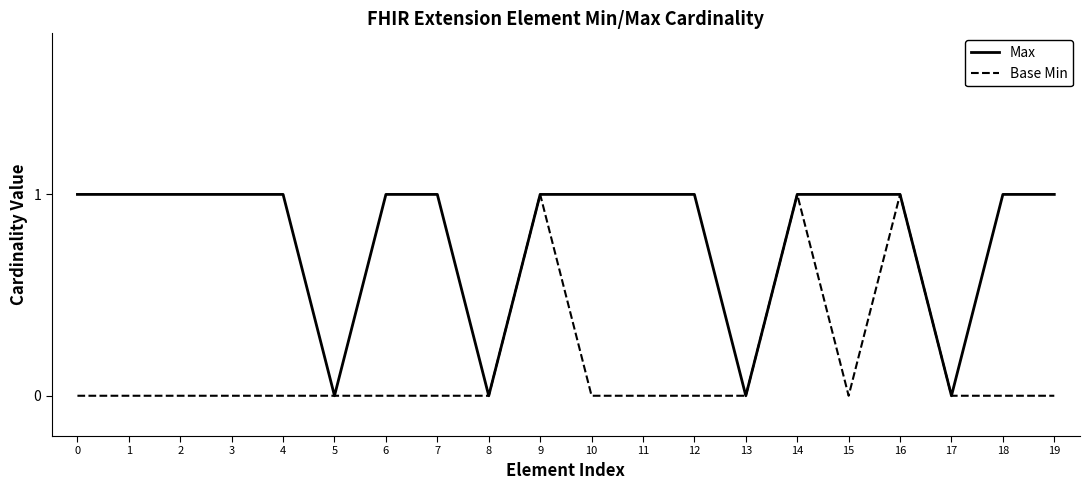

What is the spread (max minus min) of values at 11?

1